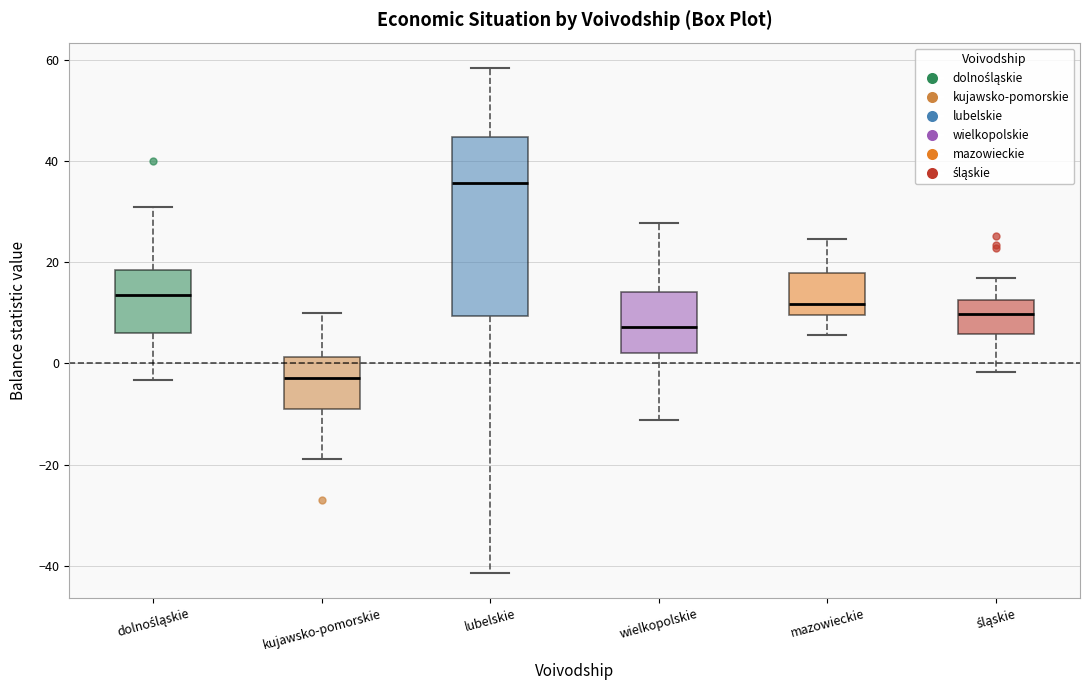

Which box has the highest median line?

lubelskie